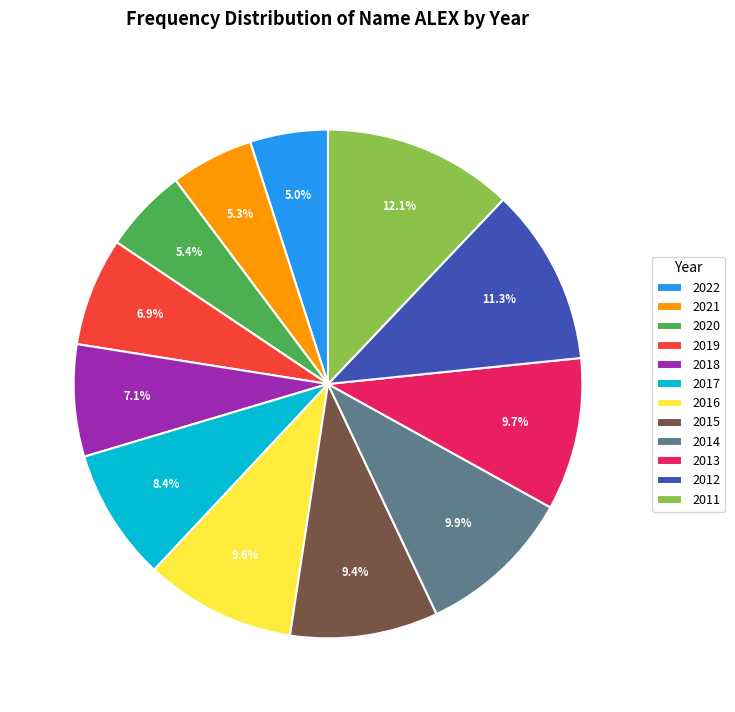

Approximately how many times larger is the value at 2022 compared to 2015?

0.5